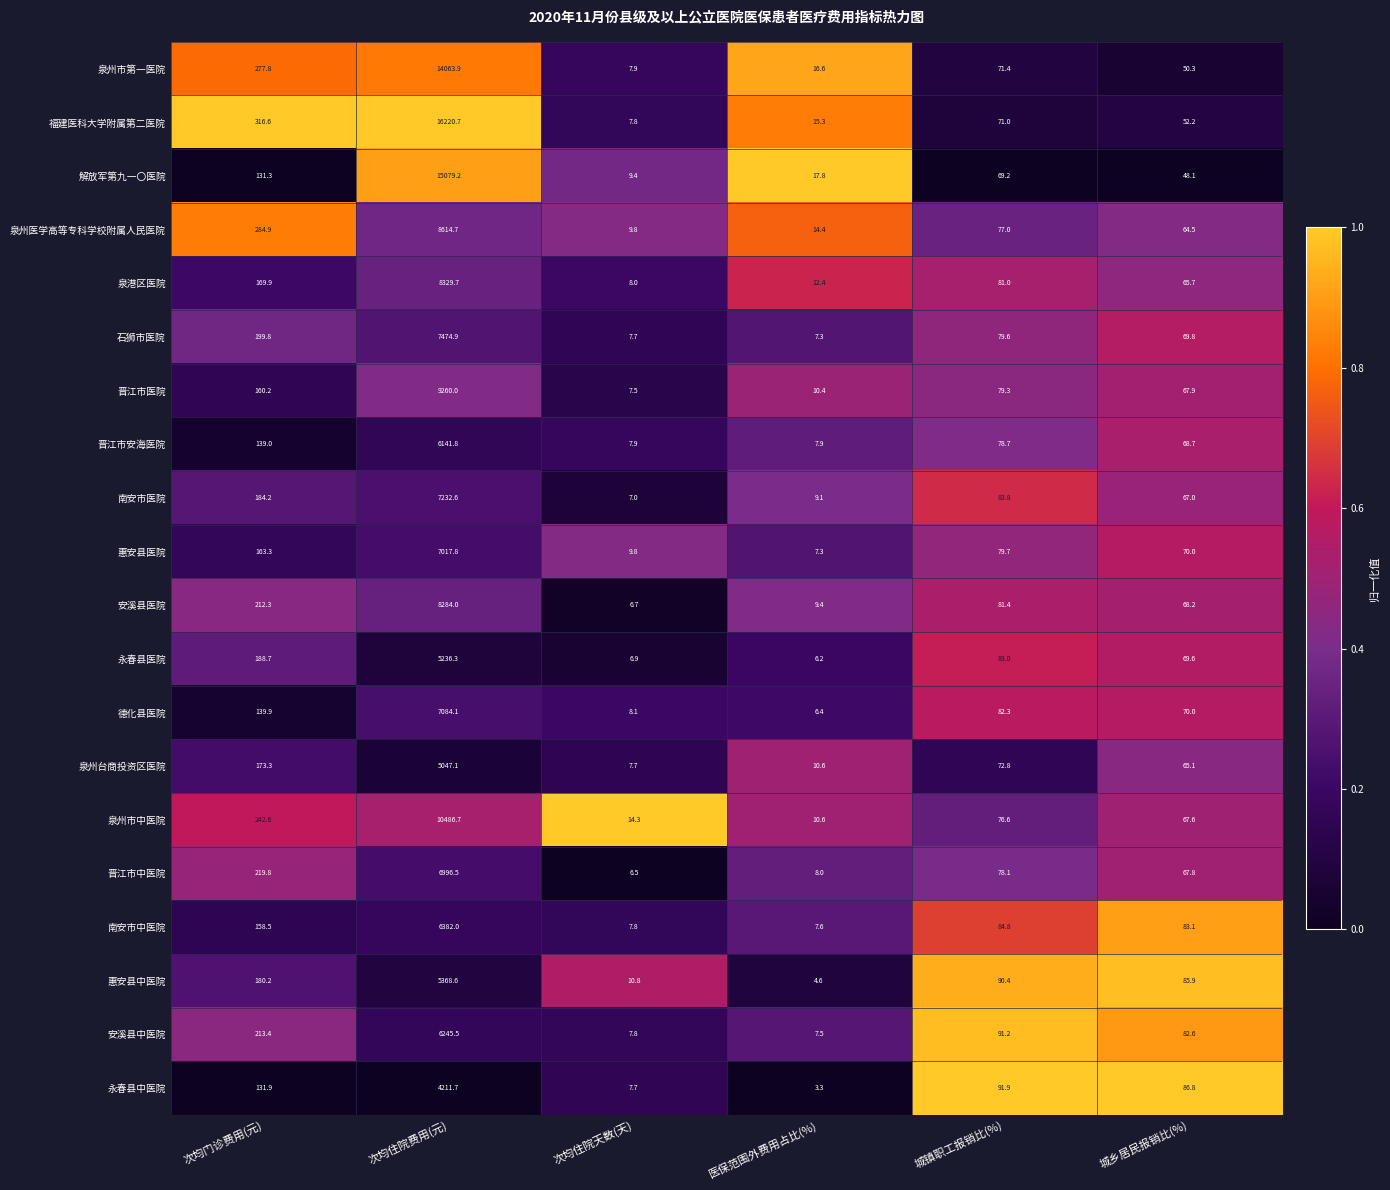

List the labels in order of 泉州市第一医院 value, largest first.

次均住院费用(元), 次均门诊费用(元), 城镇职工报销比(%), 城乡居民报销比(%), 医保范围外费用占比(%), 次均住院天数(天)